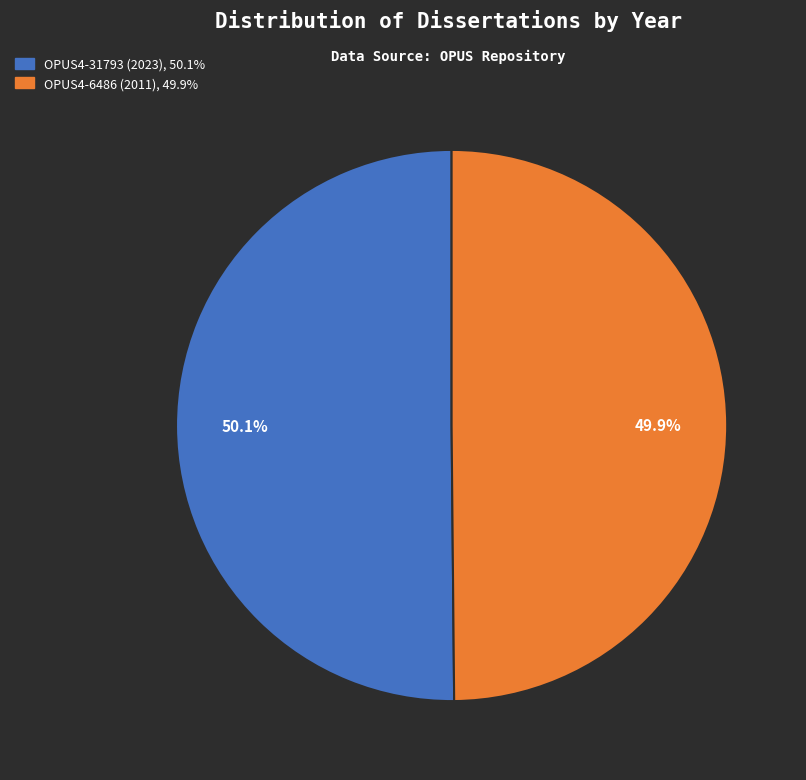

What percentage is the OPUS4-6486 (2011) slice, to the nearest percent?

50%